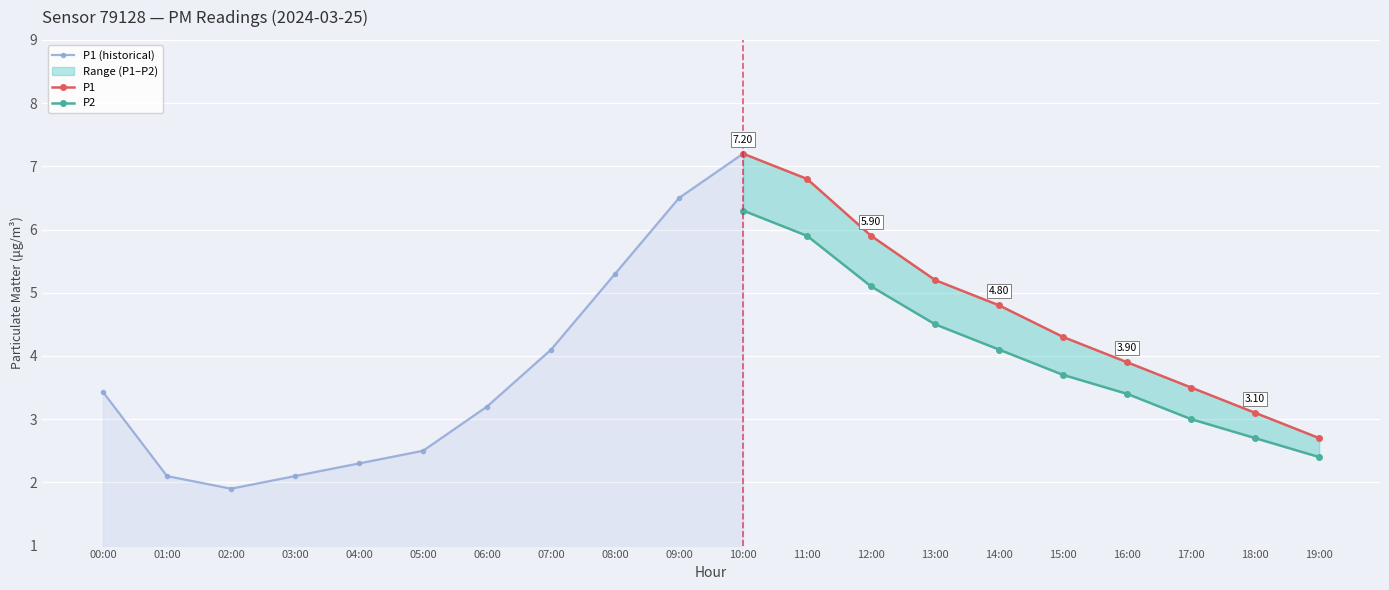

What position from the right is 11:00?

9